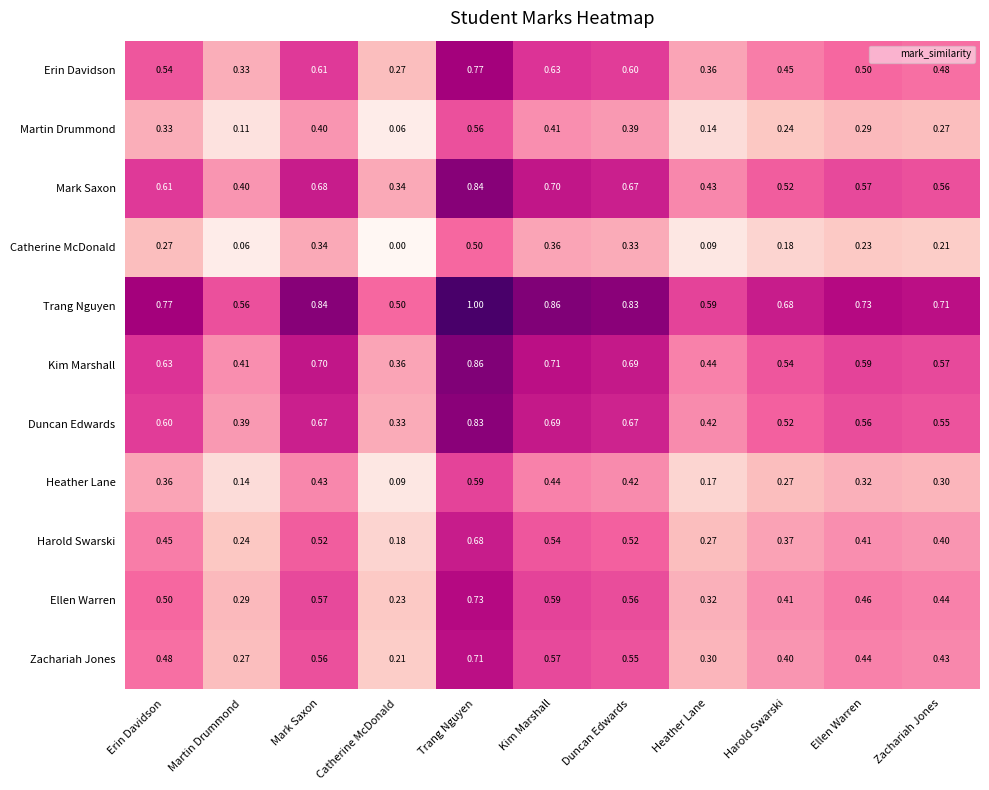

At which label does Duncan Edwards reach its minimum?

Catherine McDonald